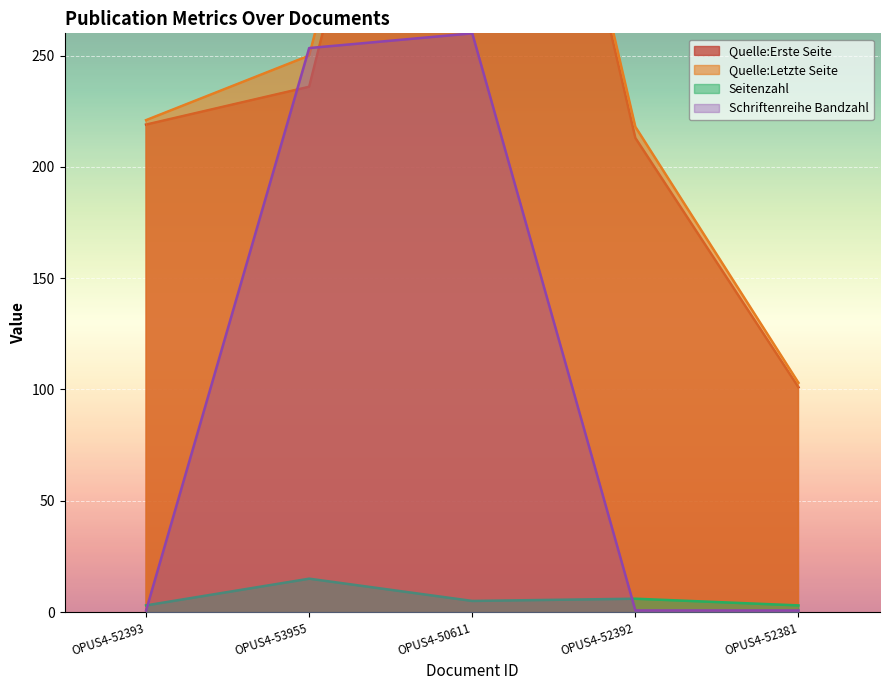

At which label does Quelle:Letzte Seite reach its peak?

OPUS4-50611